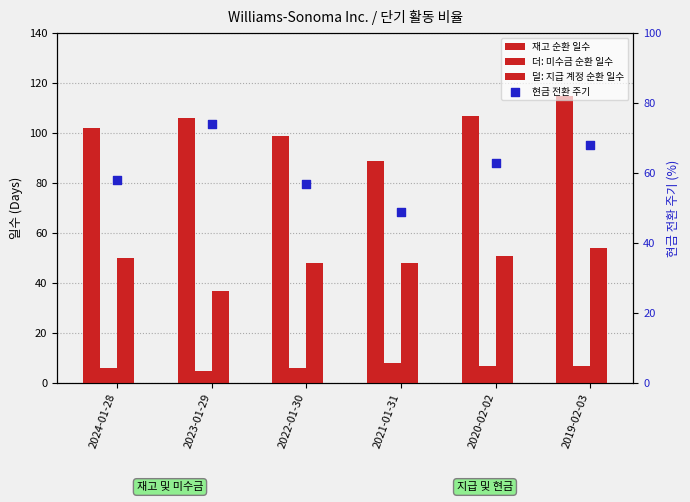

Which series reaches the minimum Y coordinate?

더: 미수금 순환 일수